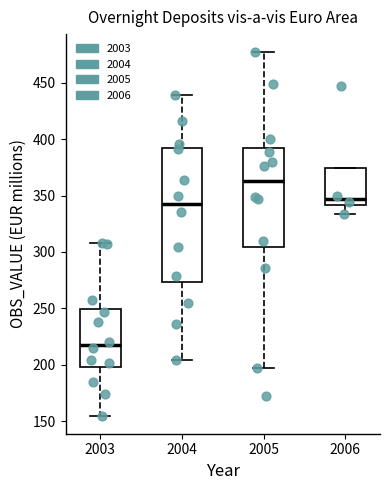

Reading left to right, transcribe this box plot: for each box, give where its median line is, the range the box spans, and where its two whiskers end, as read against the y-axis. The values are not printed on the chart, so give them approximately, as read against the axis.

2003: median 220, box 200 to 250, whiskers 155 to 310
2004: median 345, box 275 to 390, whiskers 205 to 440
2005: median 365, box 305 to 390, whiskers 195 to 475
2006: median 345, box 340 to 375, whiskers 335 to 375